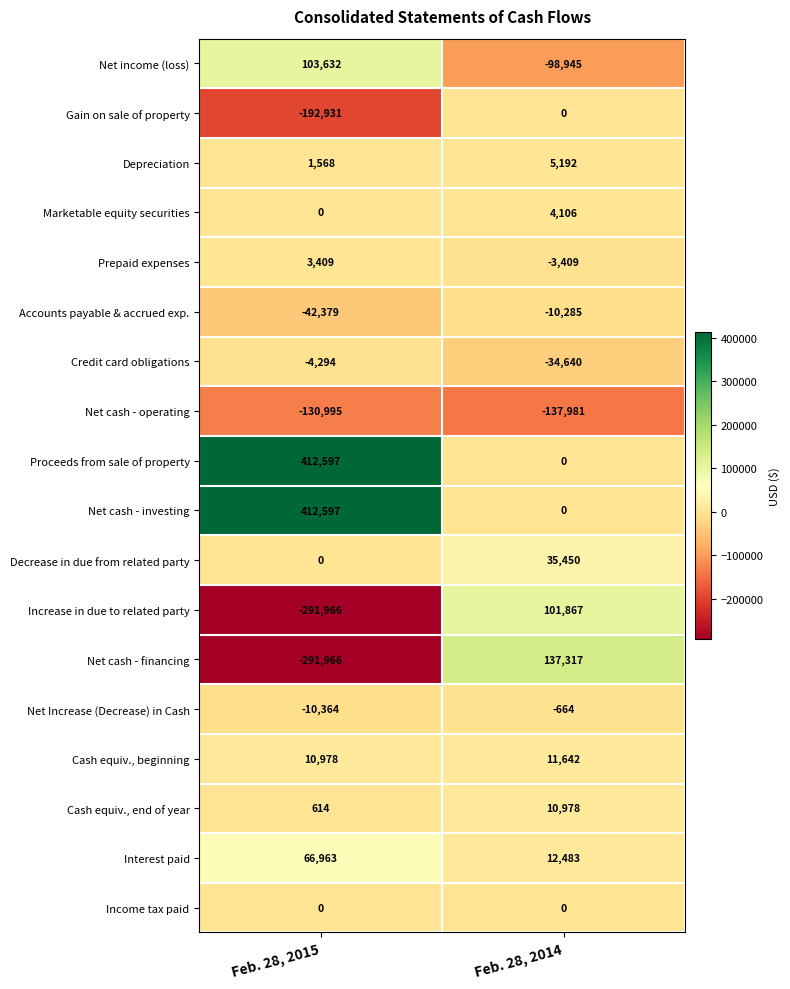

Between Feb. 28, 2015 and Feb. 28, 2014, which series saw the biggest shift?

Net cash - financing